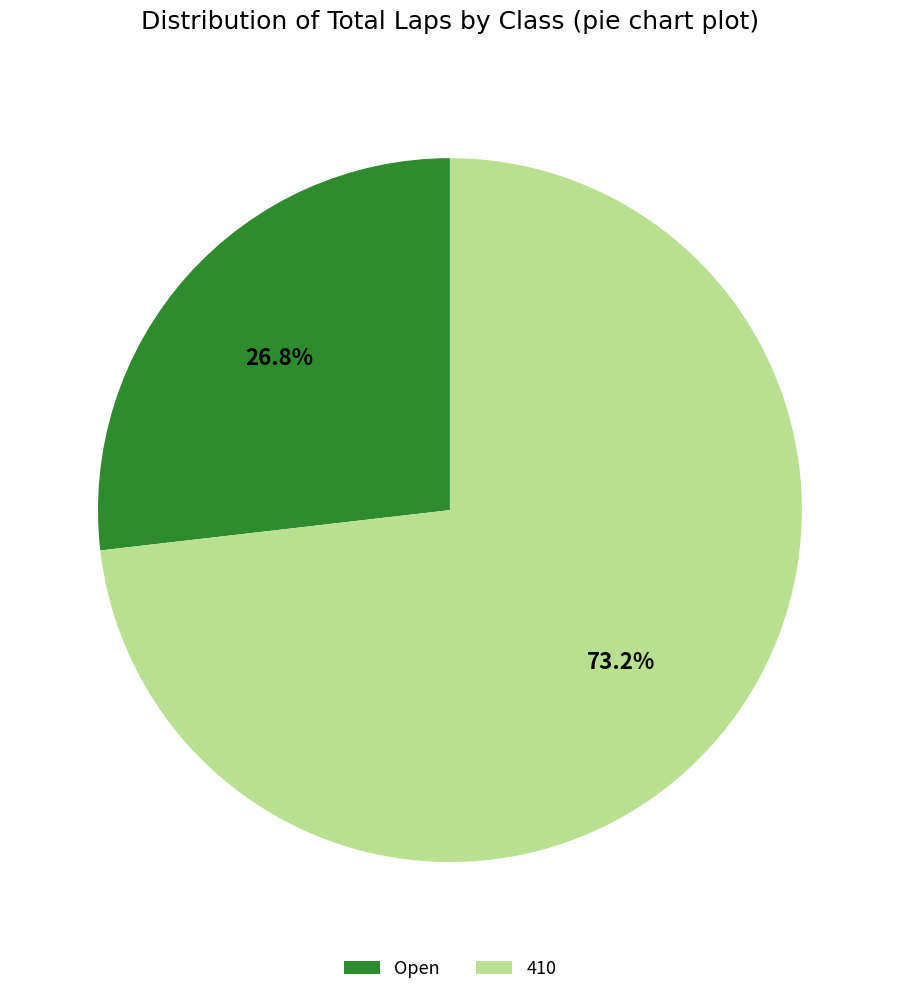

Is there any slice that represents more than half of the pie?

Yes